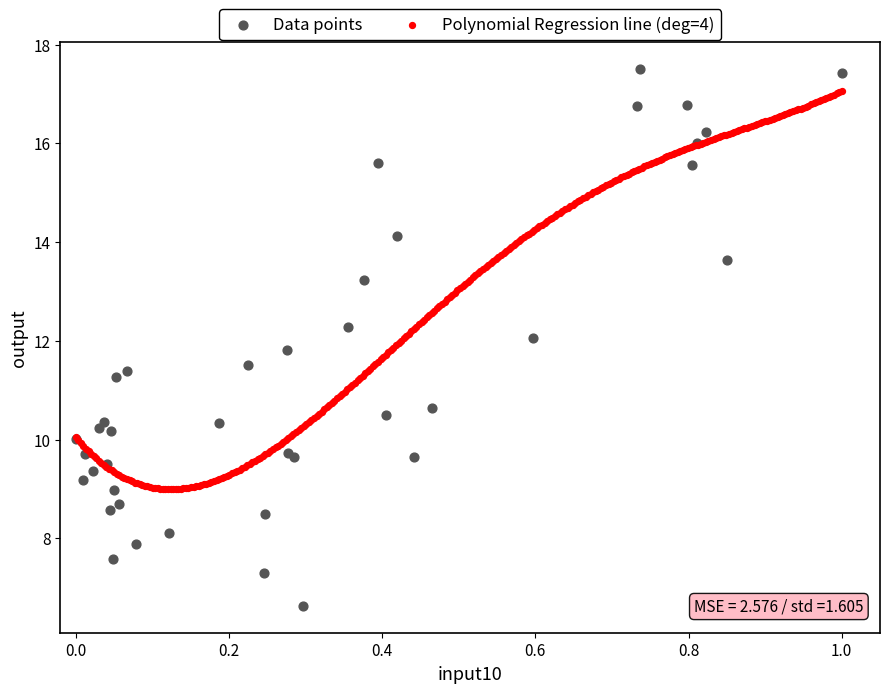

Which series has the widest spread of Y values?

Data points